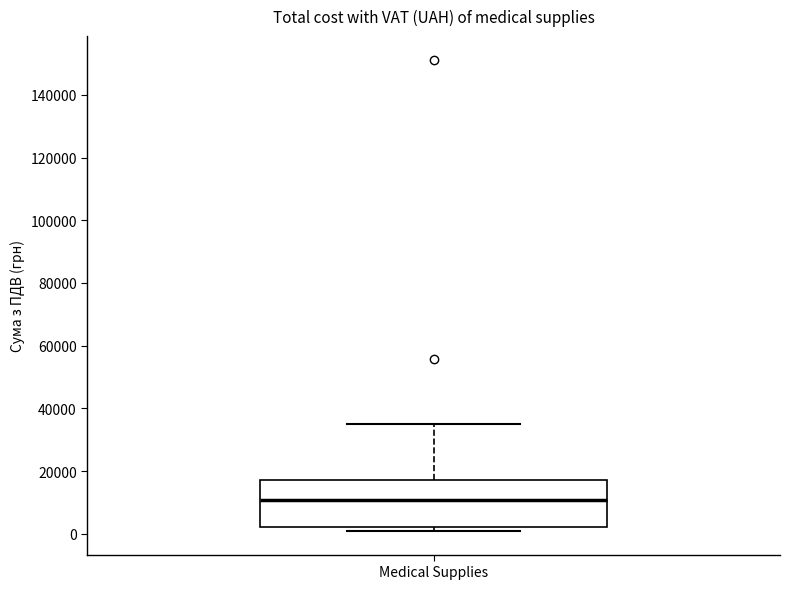

Read this box plot against the y-axis: the position of the median line, the range covered by the box, and the ends of both whiskers. The values are not printed on the chart, so give them approximately, as read against the axis.

median 10000, box 2000 to 18000, whiskers 0 to 34000